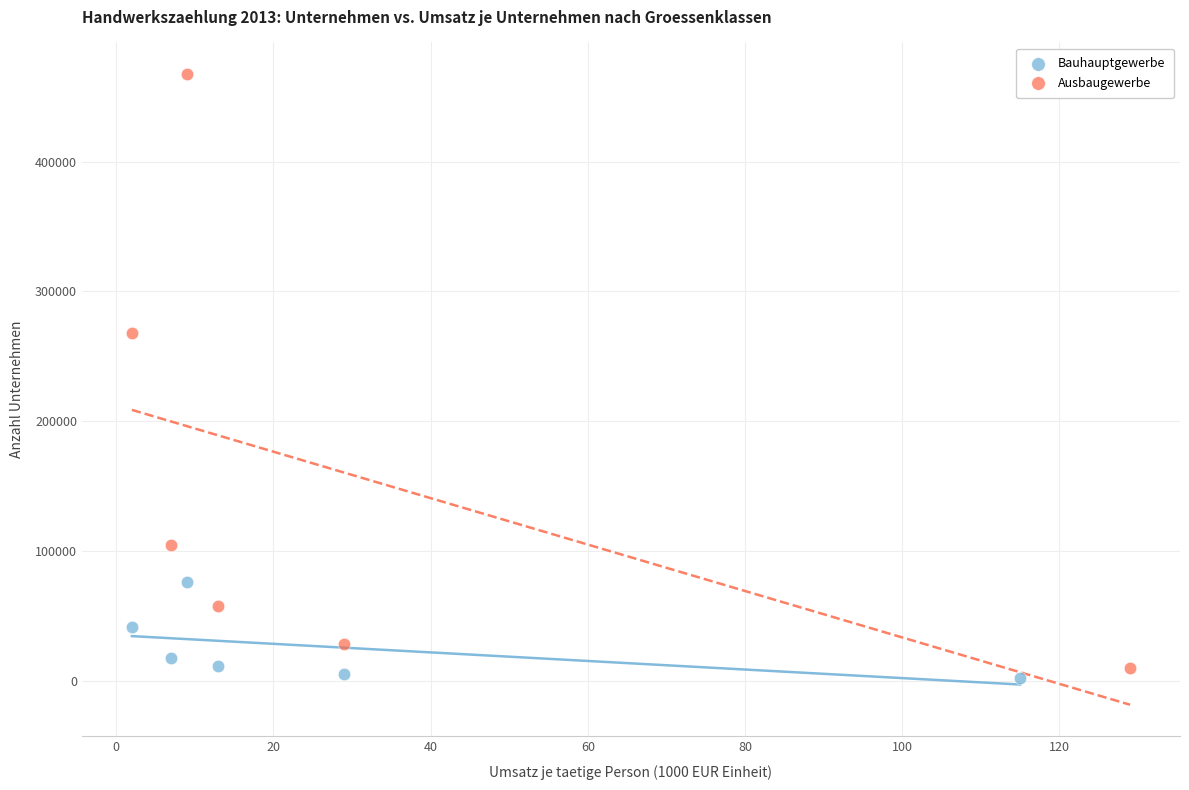

Which series has the largest Y range (max minus min)?

Ausbaugewerbe